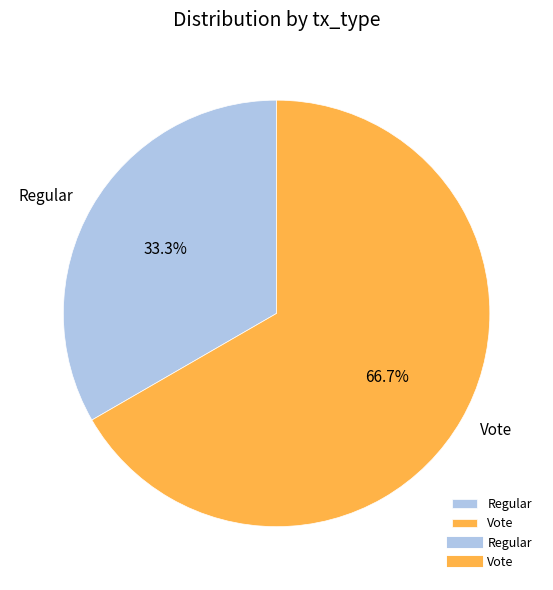

Which has a higher value, Regular or Vote?

Vote